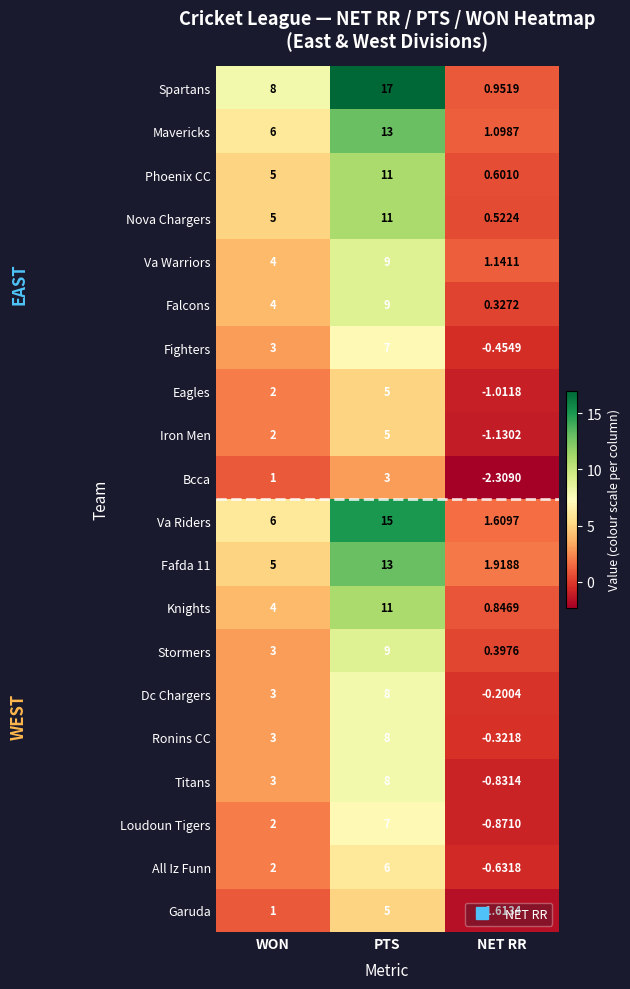

What is the maximum value shown in the chart?

17.0